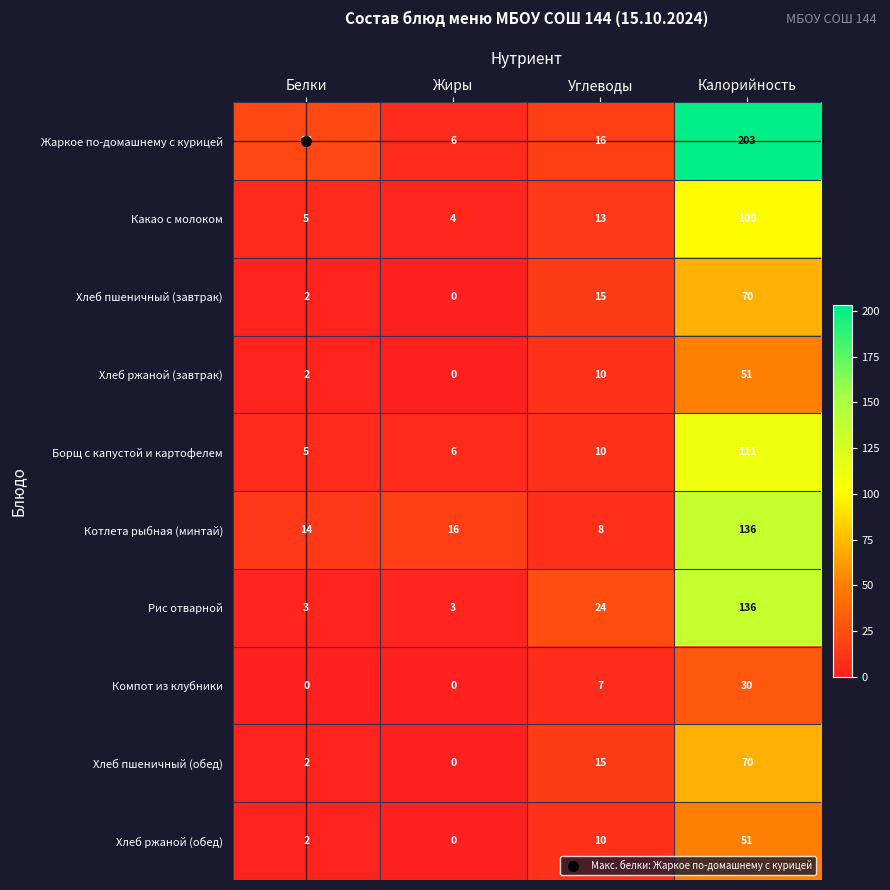

Where is Жаркое по-домашнему с курицей nearest to the value 104?

Белки